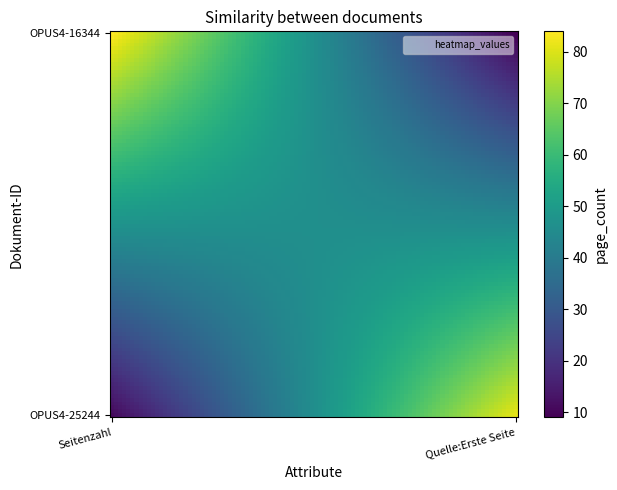

Reading left to right, list all the values displayed in this chart.

OPUS4-16344: 84	9
OPUS4-25244: 11	81